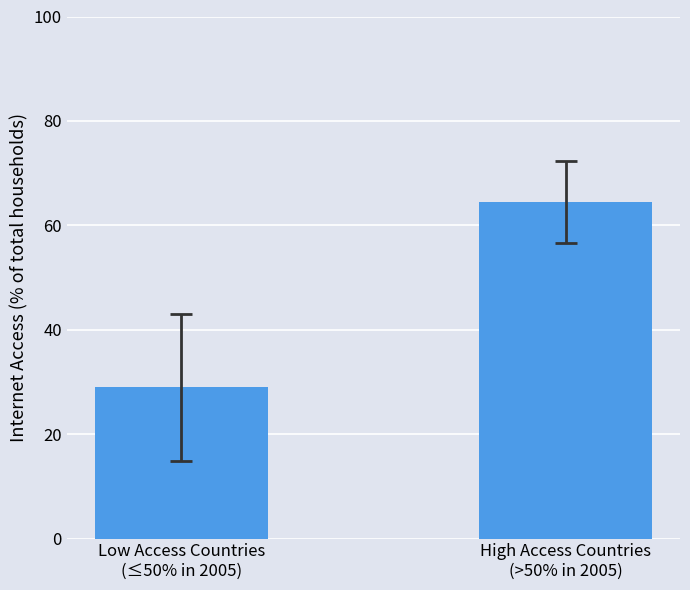

Which category has the lowest value across all series?

Low Access Countries
(≤50% in 2005)